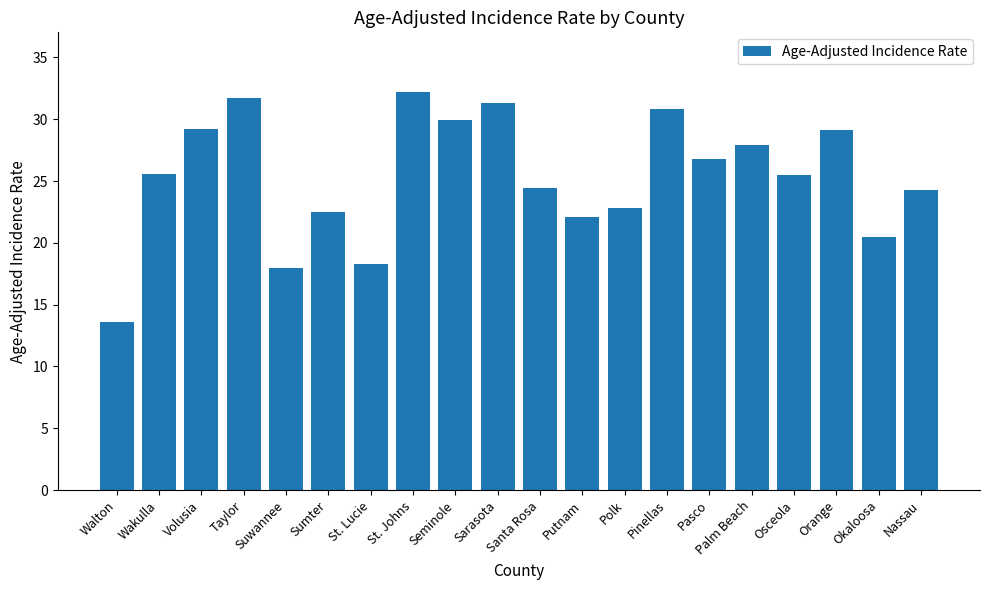

What is the average value?

25.3